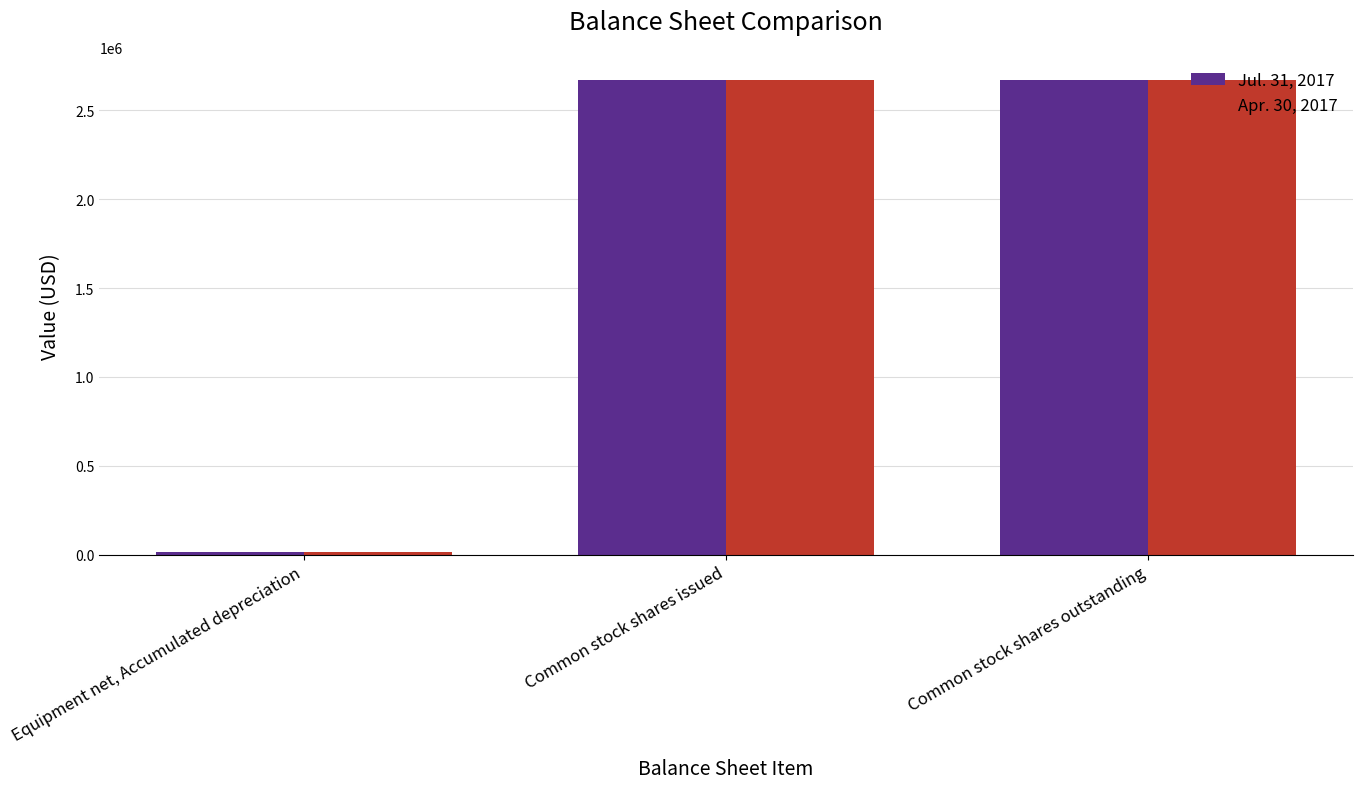

Reading left to right, list all the values displayed in this chart.

Jul. 31, 2017: 16775	2667500	2667500
Apr. 30, 2017: 15850	2667500	2667500